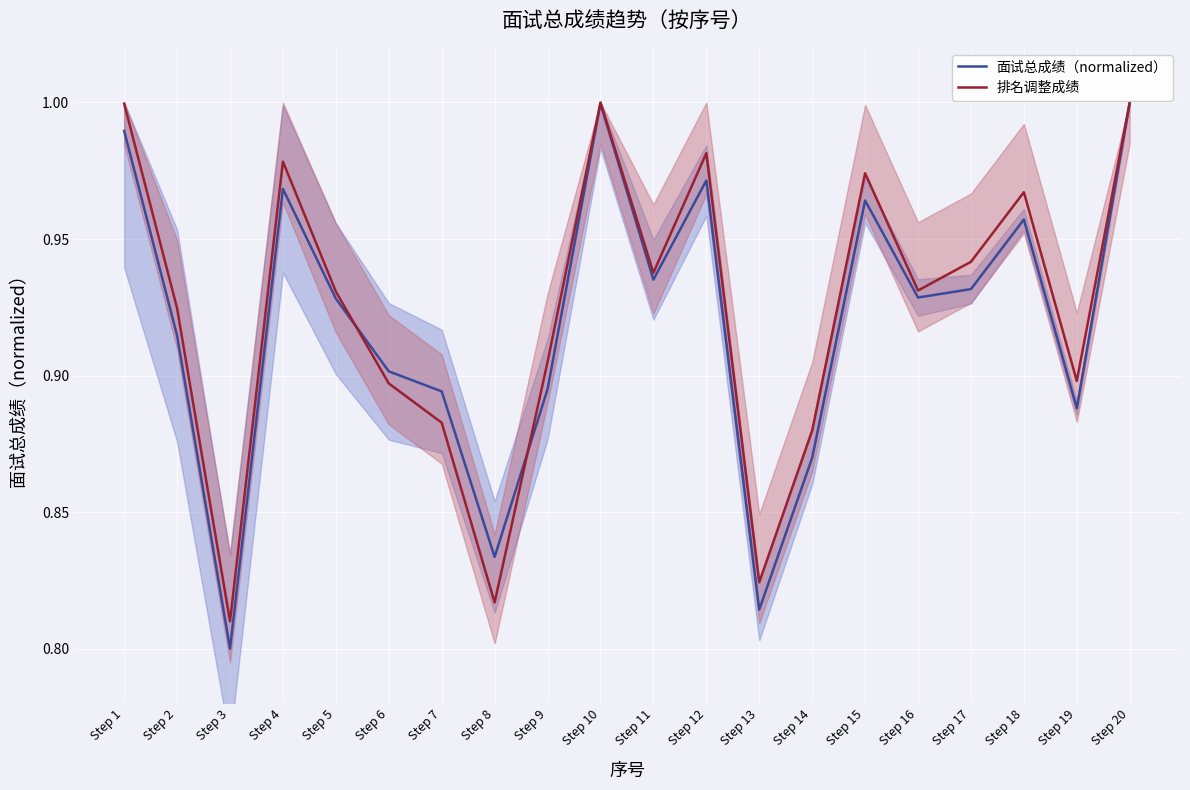

Rank the series by their maximum value, from highest to lowest.

面试总成绩（normalized）, 排名调整成绩